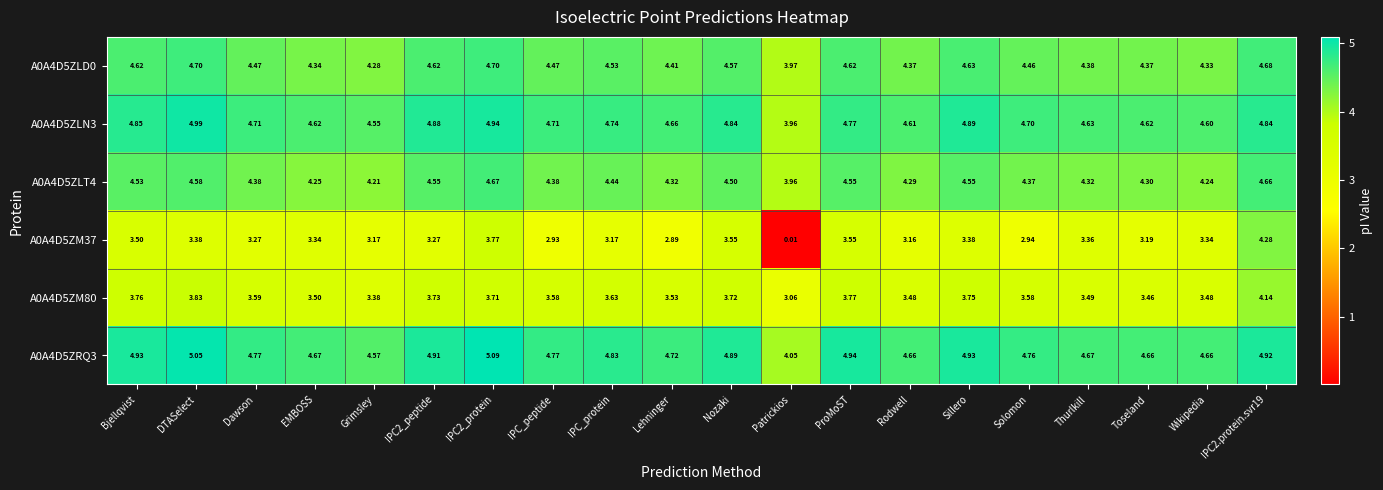

Is the value of A0A4D5ZLT4 at DTASelect greater than the value of A0A4D5ZM37 at Rodwell?

Yes